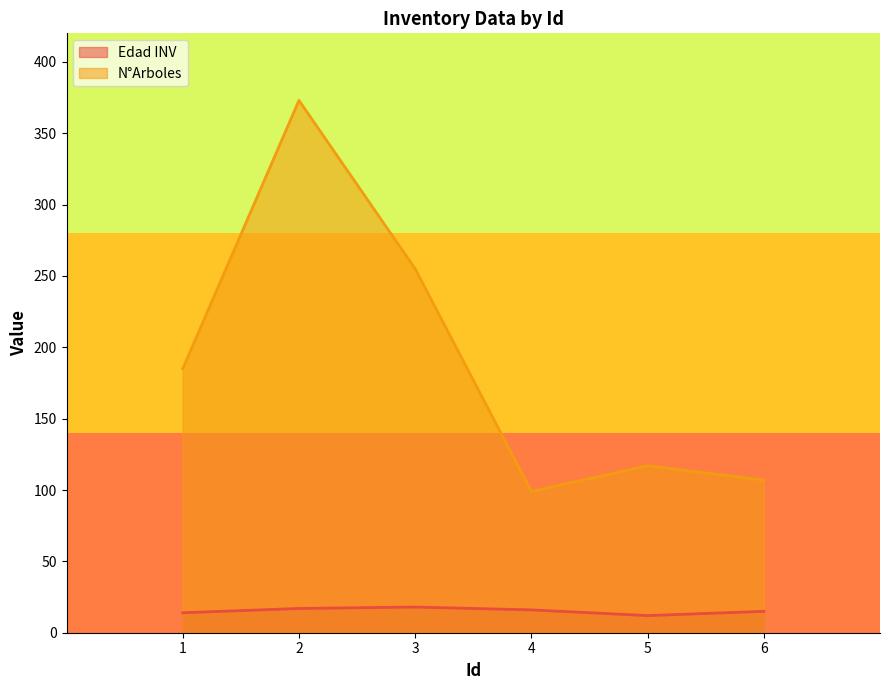

Count the number of categories in the chart.

6